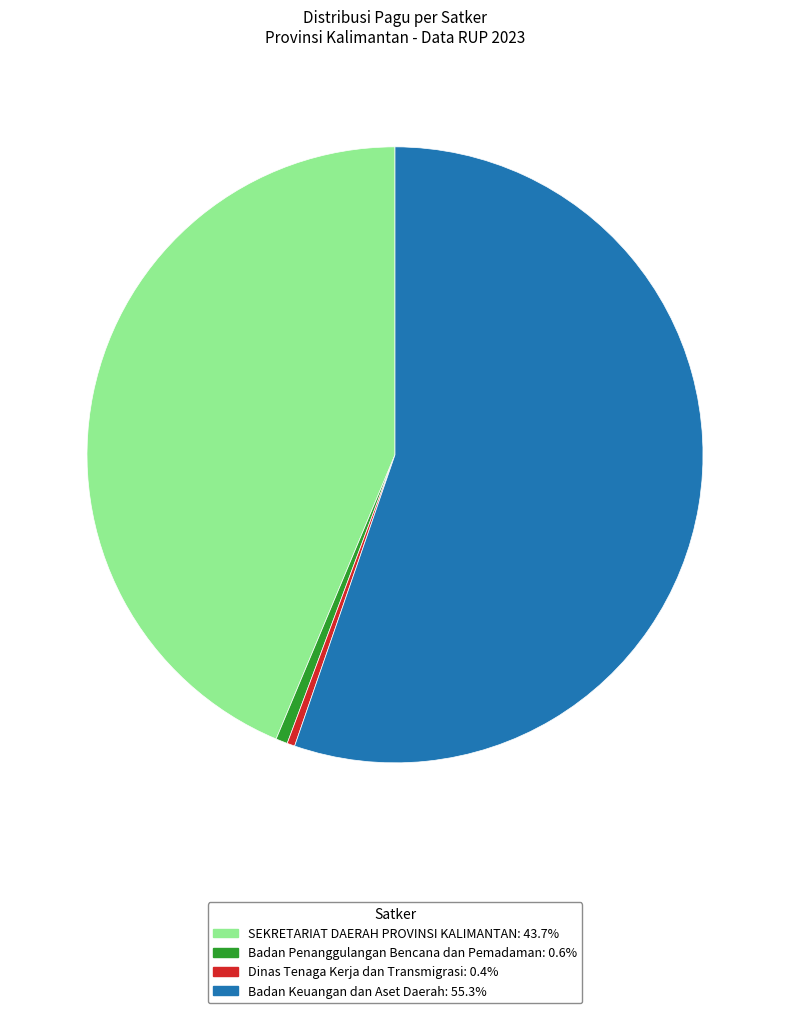

Does any single category account for the majority?

Yes